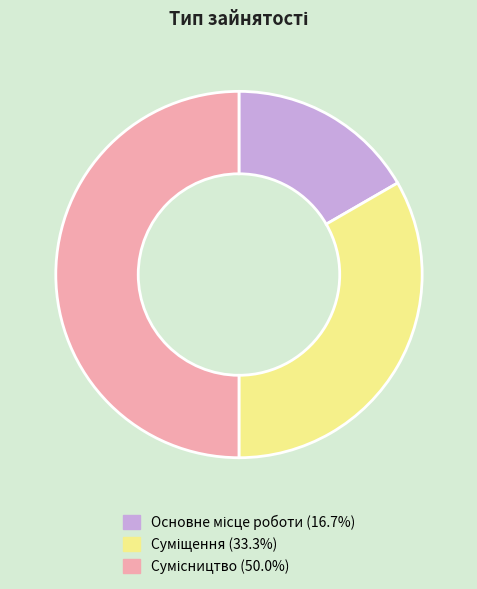

To the nearest percent, what is the difference between the Сумісництво and Основне місце роботи slice percentages?

33%